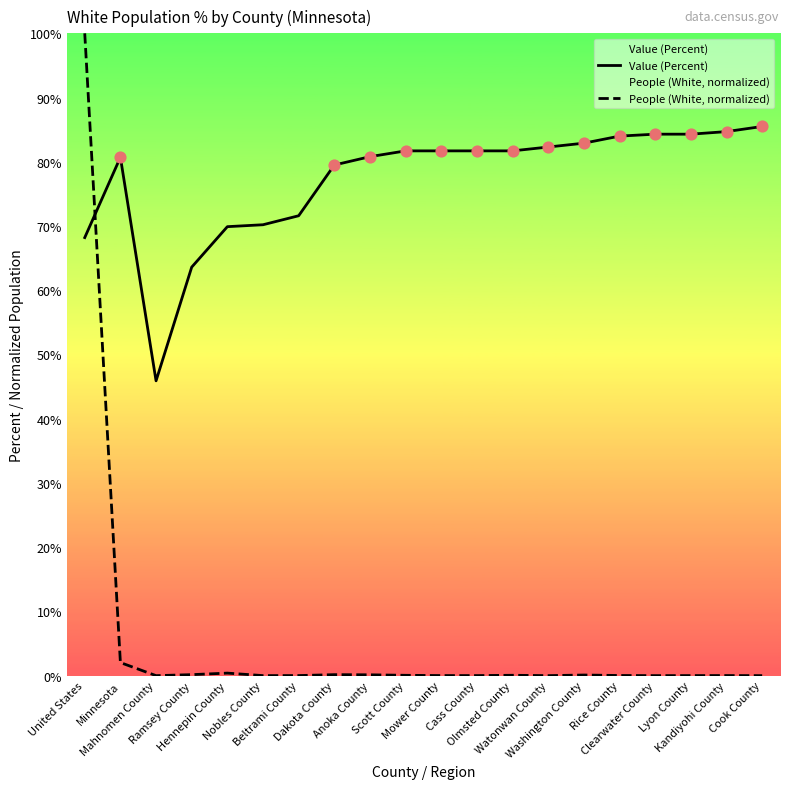

Which series has the largest total across all categories?

Value (Percent)